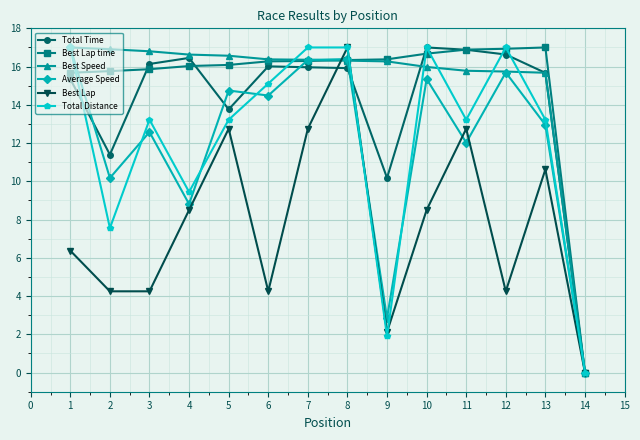

Which category has the lowest value in the Best Speed series?

14